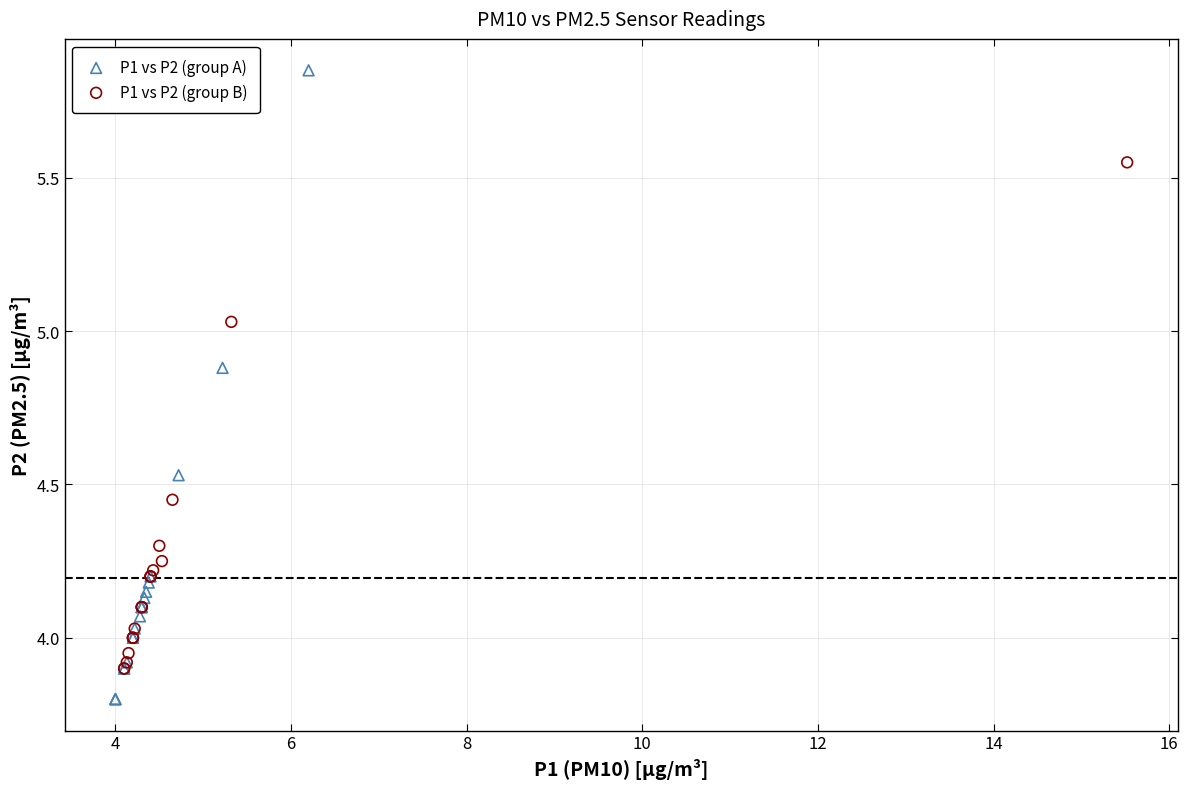

Which series has the largest Y range (max minus min)?

P1 vs P2 (group A)